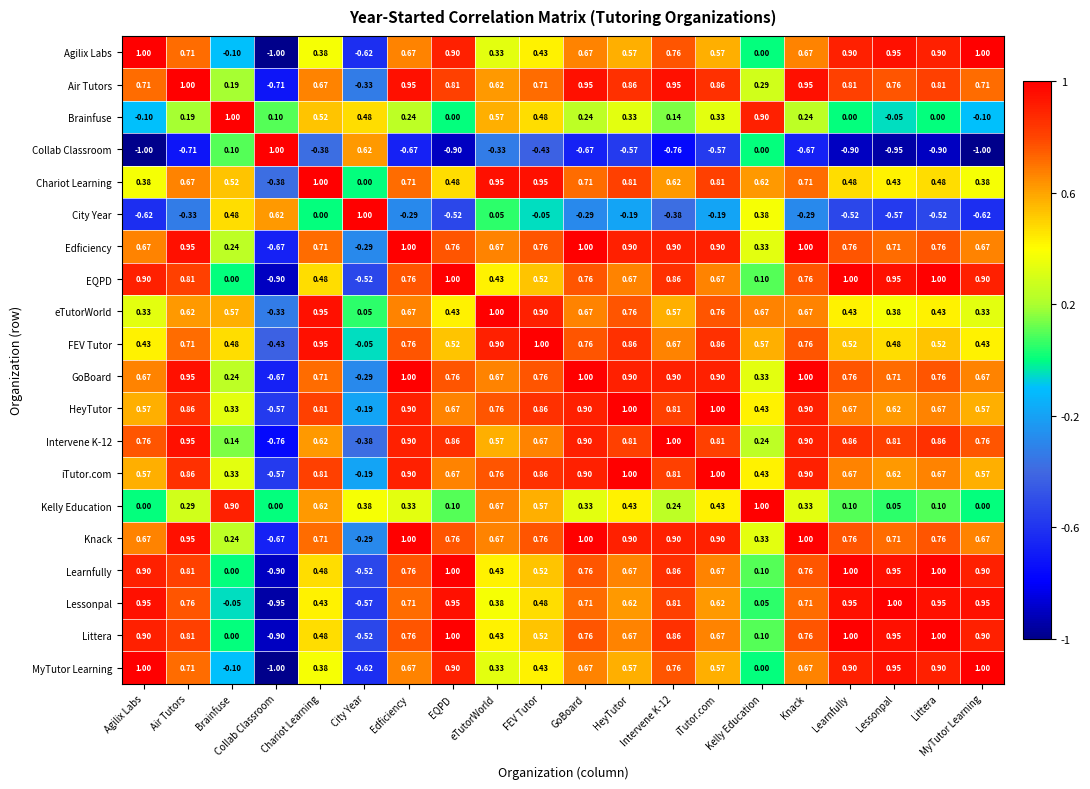

Where is Lessonpal nearest to the value 0?

Brainfuse